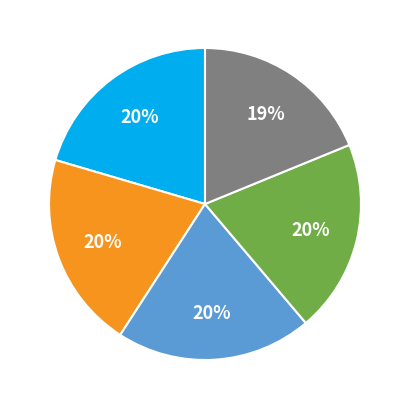

To the nearest percent, what is the average slice percentage?

20%